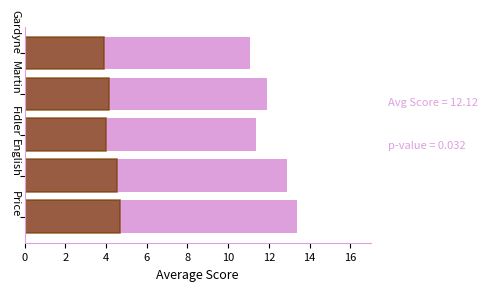

What is the spread (max minus min) of values at English?

8.4